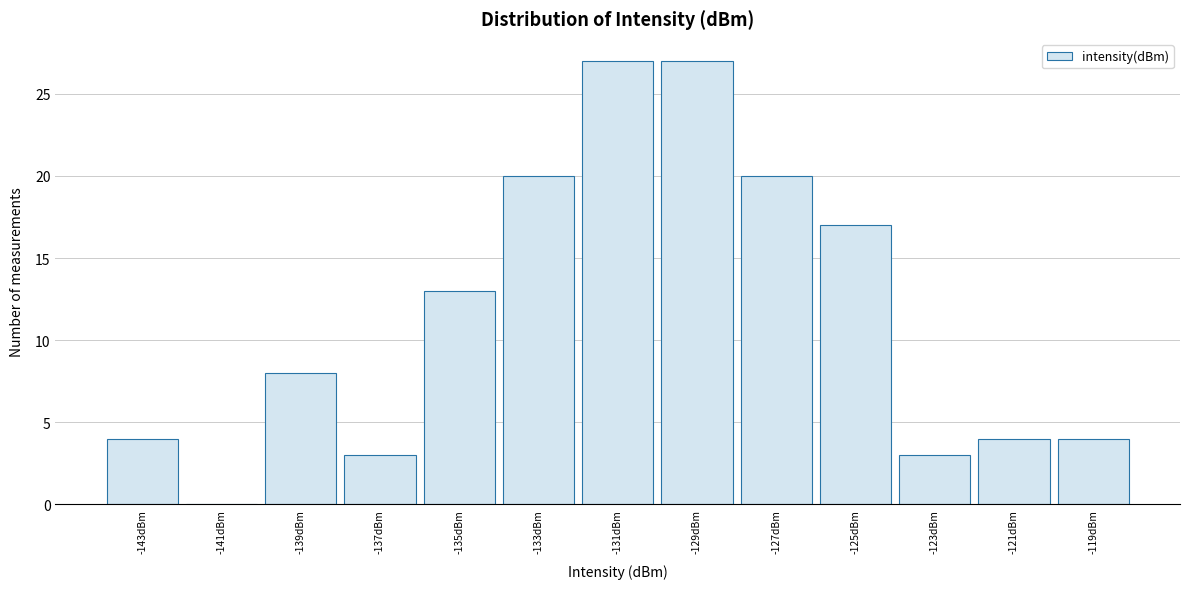

What is the height of the bar covering -138 to -136 on the x-axis? The values are not printed on the chart, so give them approximately, as read against the axis.

3